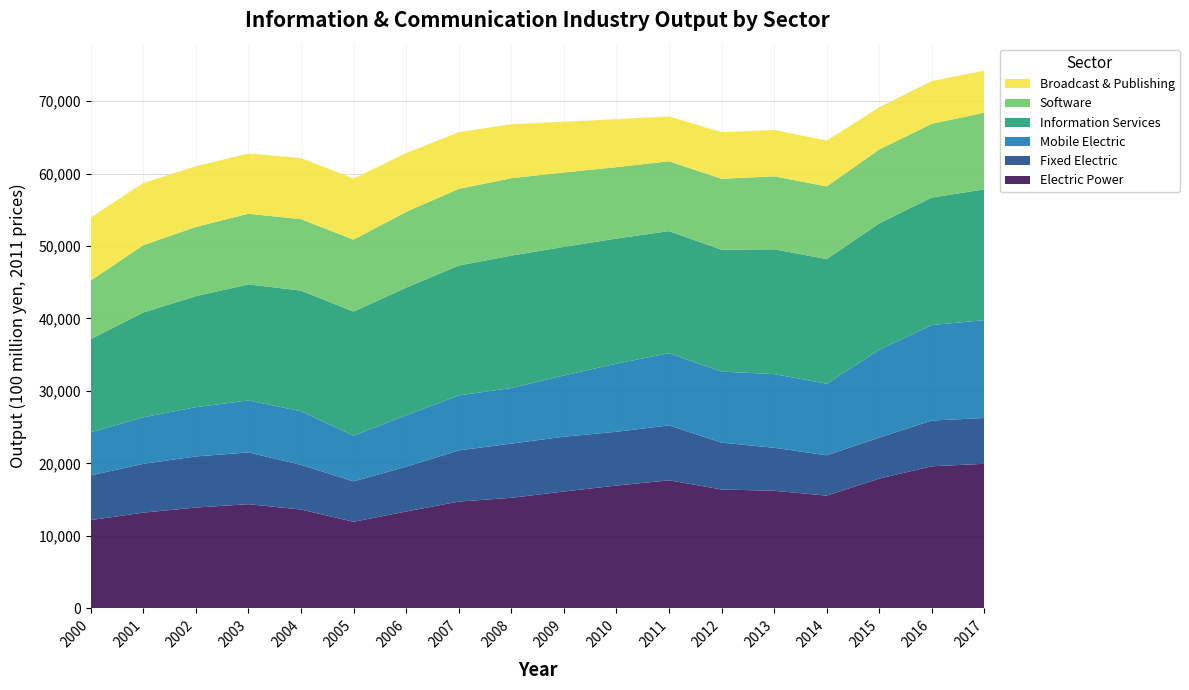

Reading left to right, transcribe all the data shown in this chart.

Electric Power: 2000=12174	2001=13205	2002=13909	2003=14375	2004=13632	2005=11945	2006=13361	2007=14731	2008=15254	2009=16120	2010=16943	2011=17669	2012=16400	2013=16226	2014=15556	2015=17906	2016=19605	2017=19944
Fixed Electric: 2000=6167	2001=6734	2002=7050	2003=7143	2004=6169	2005=5576	2006=6185	2007=7062	2008=7479	2009=7560	2010=7426	2011=7573	2012=6465	2013=5934	2014=5559	2015=5658	2016=6313	2017=6320
Mobile Electric: 2000=5955	2001=6418	2002=6797	2003=7169	2004=7397	2005=6299	2006=7095	2007=7577	2008=7673	2009=8449	2010=9395	2011=9962	2012=9804	2013=10162	2014=9875	2015=12127	2016=13172	2017=13508
Information Services: 2000=12848	2001=14466	2002=15318	2003=16012	2004=16650	2005=17125	2006=17609	2007=17932	2008=18264	2009=17746	2010=17259	2011=16845	2012=16825	2013=17220	2014=17203	2015=17435	2016=17591	2017=18050
Software: 2000=8092	2001=9283	2002=9550	2003=9751	2004=9852	2005=9932	2006=10459	2007=10570	2008=10680	2009=10267	2010=9853	2011=9640	2012=9782	2013=10070	2014=10029	2015=10193	2016=10180	2017=10580
Broadcast & Publishing: 2000=8692	2001=8584	2002=8388	2003=8310	2004=8432	2005=8438	2006=8125	2007=7827	2008=7463	2009=7002	2010=6619	2011=6182	2012=6429	2013=6390	2014=6319	2015=5828	2016=5905	2017=5804